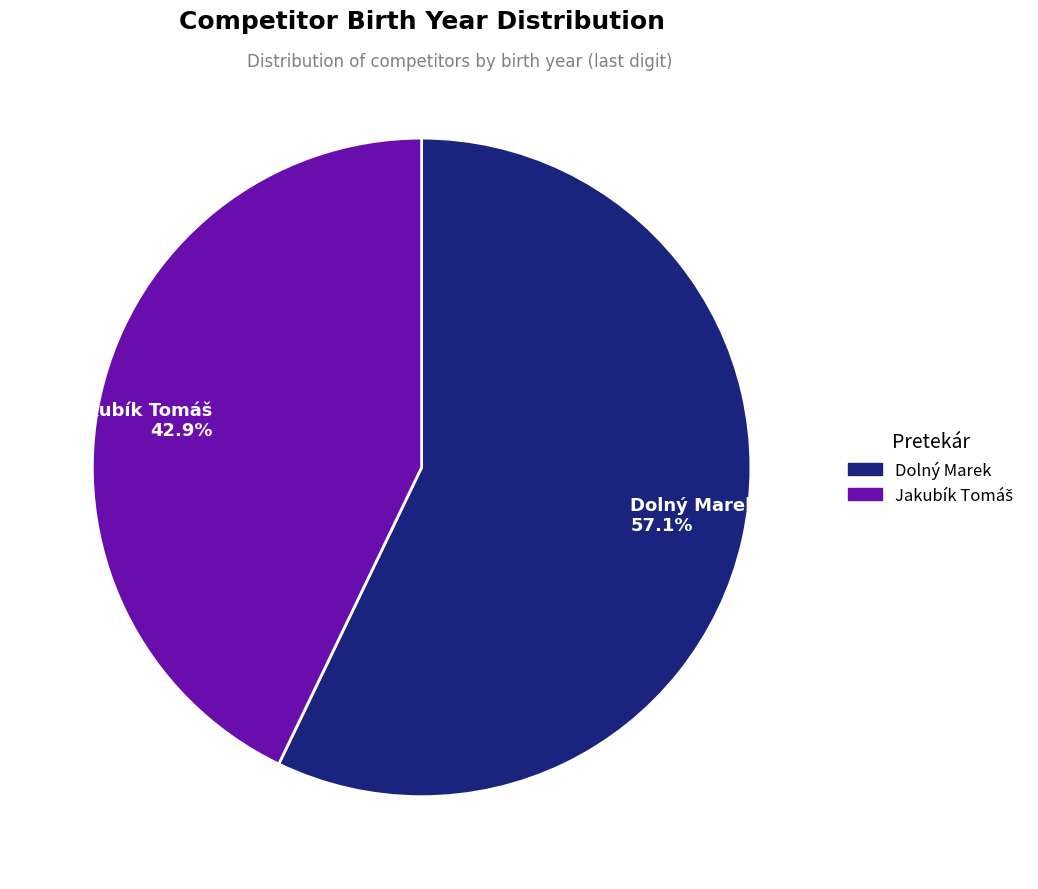

To the nearest percent, what is the average slice percentage?

50%